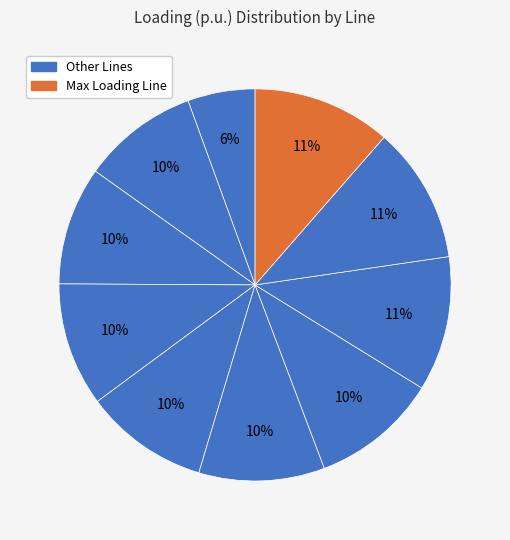

How many slices are in this pie chart?

10